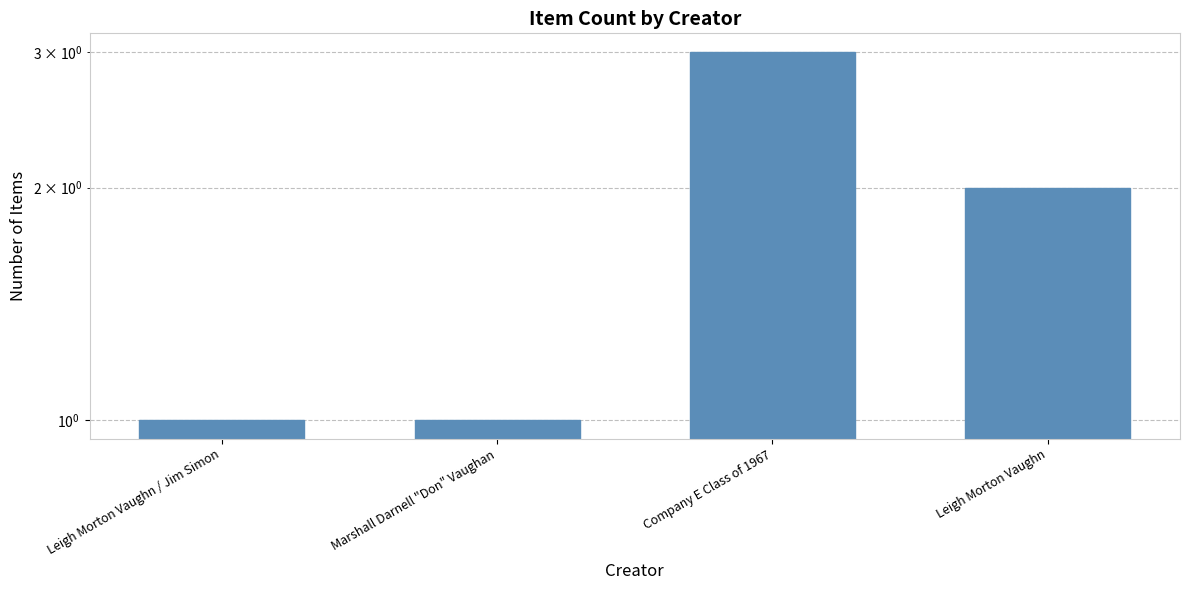

What is the greatest value displayed?

3